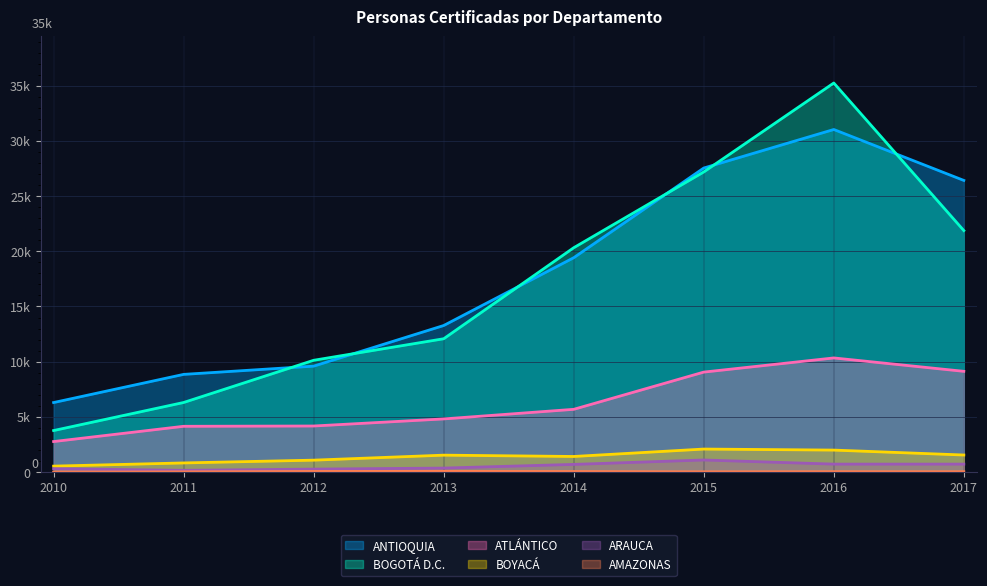

At which category is the sum across all series the highest?

2016